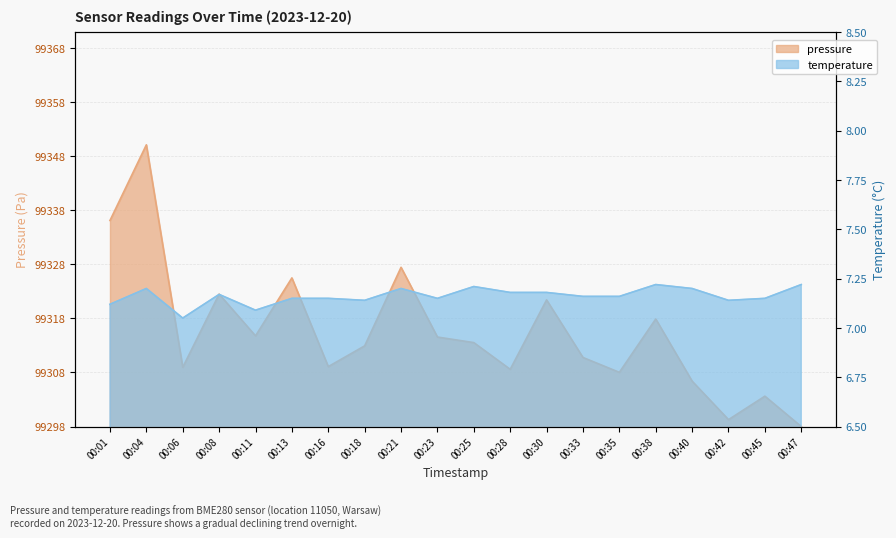

True or false: temperature and pressure intersect in this chart.

True